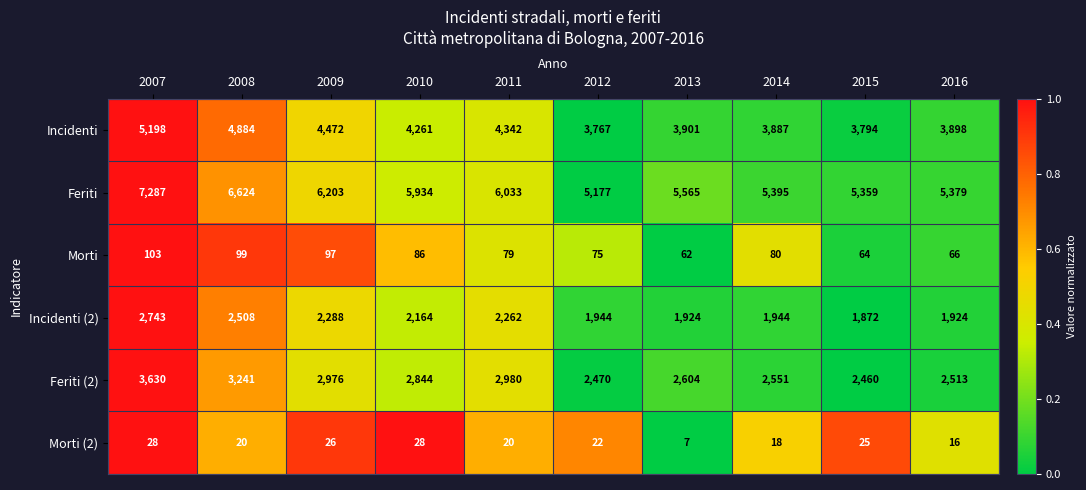

True or false: Feriti (2) has a value of 5509 at 2008.

False